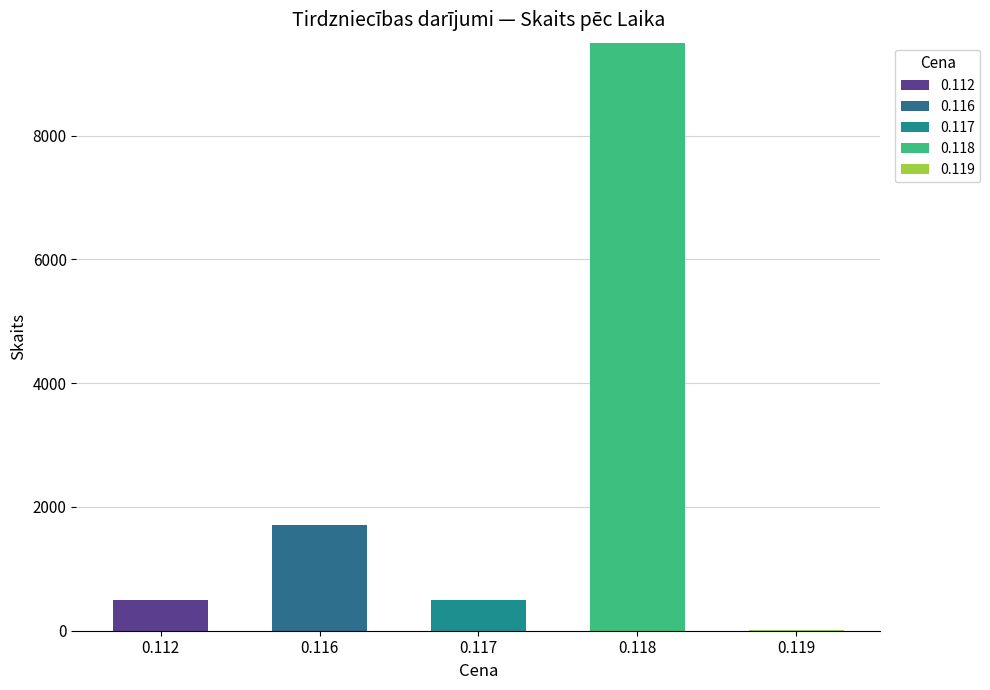

Which has a higher value, 0.117 or 0.116?

0.116